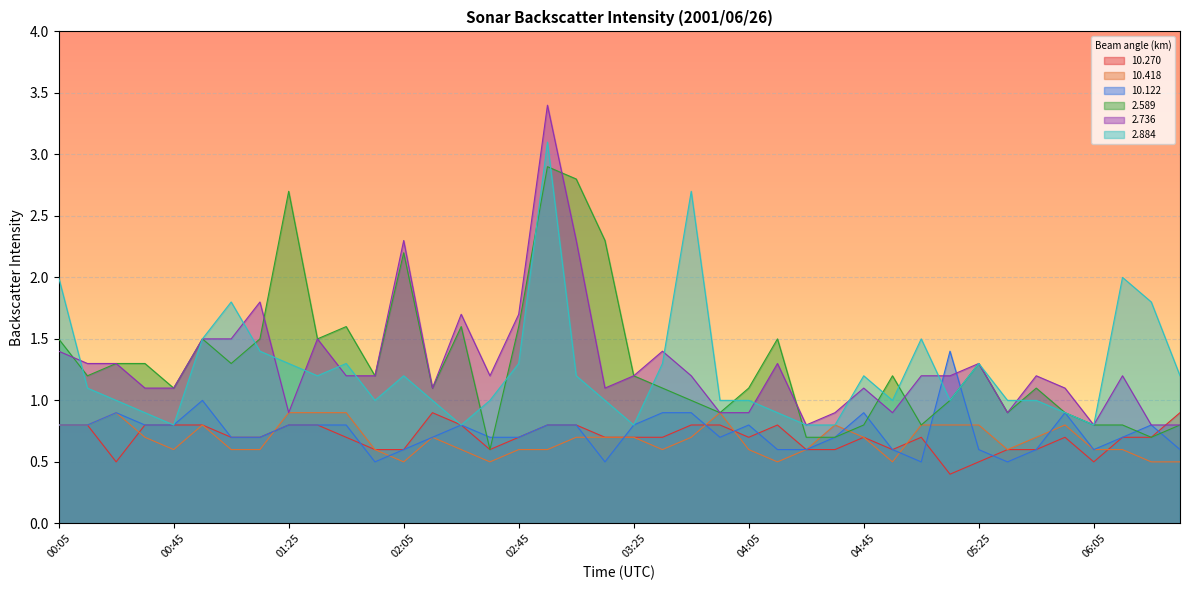

Reading right to left, extract all data points from this chart.

 10.270: 06:35=0.9	06:25=0.7	06:15=0.7	06:05=0.5	05:55=0.7	05:45=0.6	05:35=0.6	05:25=0.5	05:15=0.4	05:05=0.7	04:55=0.6	04:45=0.7	04:35=0.6	04:25=0.6	04:15=0.8	04:05=0.7	03:55=0.8	03:45=0.8	03:35=0.7	03:25=0.7	03:15=0.7	03:05=0.8	02:55=0.8	02:45=0.7	02:35=0.6	02:25=0.8	02:15=0.9	02:05=0.6	01:55=0.6	01:45=0.7	01:35=0.8	01:25=0.8	01:15=0.7	01:05=0.7	00:55=0.8	00:45=0.8	00:35=0.8	00:25=0.5	00:15=0.8	00:05=0.8
 10.418: 06:35=0.5	06:25=0.5	06:15=0.6	06:05=0.6	05:55=0.8	05:45=0.7	05:35=0.6	05:25=0.8	05:15=0.8	05:05=0.8	04:55=0.5	04:45=0.7	04:35=0.8	04:25=0.6	04:15=0.5	04:05=0.6	03:55=0.9	03:45=0.7	03:35=0.6	03:25=0.7	03:15=0.7	03:05=0.7	02:55=0.6	02:45=0.6	02:35=0.5	02:25=0.6	02:15=0.7	02:05=0.5	01:55=0.6	01:45=0.9	01:35=0.9	01:25=0.9	01:15=0.6	01:05=0.6	00:55=0.8	00:45=0.6	00:35=0.7	00:25=0.9	00:15=0.8	00:05=0.8
 10.122: 06:35=0.6	06:25=0.8	06:15=0.7	06:05=0.6	05:55=0.9	05:45=0.6	05:35=0.5	05:25=0.6	05:15=1.4	05:05=0.5	04:55=0.6	04:45=0.9	04:35=0.7	04:25=0.6	04:15=0.6	04:05=0.8	03:55=0.7	03:45=0.9	03:35=0.9	03:25=0.8	03:15=0.5	03:05=0.8	02:55=0.8	02:45=0.7	02:35=0.7	02:25=0.8	02:15=0.7	02:05=0.6	01:55=0.5	01:45=0.8	01:35=0.8	01:25=0.8	01:15=0.7	01:05=0.7	00:55=1.0	00:45=0.8	00:35=0.8	00:25=0.9	00:15=0.8	00:05=0.8
  2.589: 06:35=0.8	06:25=0.7	06:15=0.8	06:05=0.8	05:55=0.9	05:45=1.1	05:35=0.9	05:25=1.3	05:15=1.0	05:05=0.8	04:55=1.2	04:45=0.8	04:35=0.7	04:25=0.7	04:15=1.5	04:05=1.1	03:55=0.9	03:45=1.0	03:35=1.1	03:25=1.2	03:15=2.3	03:05=2.8	02:55=2.9	02:45=1.6	02:35=0.6	02:25=1.6	02:15=1.1	02:05=2.2	01:55=1.2	01:45=1.6	01:35=1.5	01:25=2.7	01:15=1.5	01:05=1.3	00:55=1.5	00:45=1.1	00:35=1.3	00:25=1.3	00:15=1.2	00:05=1.5
  2.736: 06:35=0.8	06:25=0.8	06:15=1.2	06:05=0.8	05:55=1.1	05:45=1.2	05:35=0.9	05:25=1.3	05:15=1.2	05:05=1.2	04:55=0.9	04:45=1.1	04:35=0.9	04:25=0.8	04:15=1.3	04:05=0.9	03:55=0.9	03:45=1.2	03:35=1.4	03:25=1.2	03:15=1.1	03:05=2.3	02:55=3.4	02:45=1.7	02:35=1.2	02:25=1.7	02:15=1.1	02:05=2.3	01:55=1.2	01:45=1.2	01:35=1.5	01:25=0.9	01:15=1.8	01:05=1.5	00:55=1.5	00:45=1.1	00:35=1.1	00:25=1.3	00:15=1.3	00:05=1.4
  2.884: 06:35=1.2	06:25=1.8	06:15=2.0	06:05=0.8	05:55=0.9	05:45=1.0	05:35=1.0	05:25=1.3	05:15=1.0	05:05=1.5	04:55=1.0	04:45=1.2	04:35=0.8	04:25=0.8	04:15=0.9	04:05=1.0	03:55=1.0	03:45=2.7	03:35=1.3	03:25=0.8	03:15=1.0	03:05=1.2	02:55=3.1	02:45=1.3	02:35=1.0	02:25=0.8	02:15=1.0	02:05=1.2	01:55=1.0	01:45=1.3	01:35=1.2	01:25=1.3	01:15=1.4	01:05=1.8	00:55=1.5	00:45=0.8	00:35=0.9	00:25=1.0	00:15=1.1	00:05=2.0